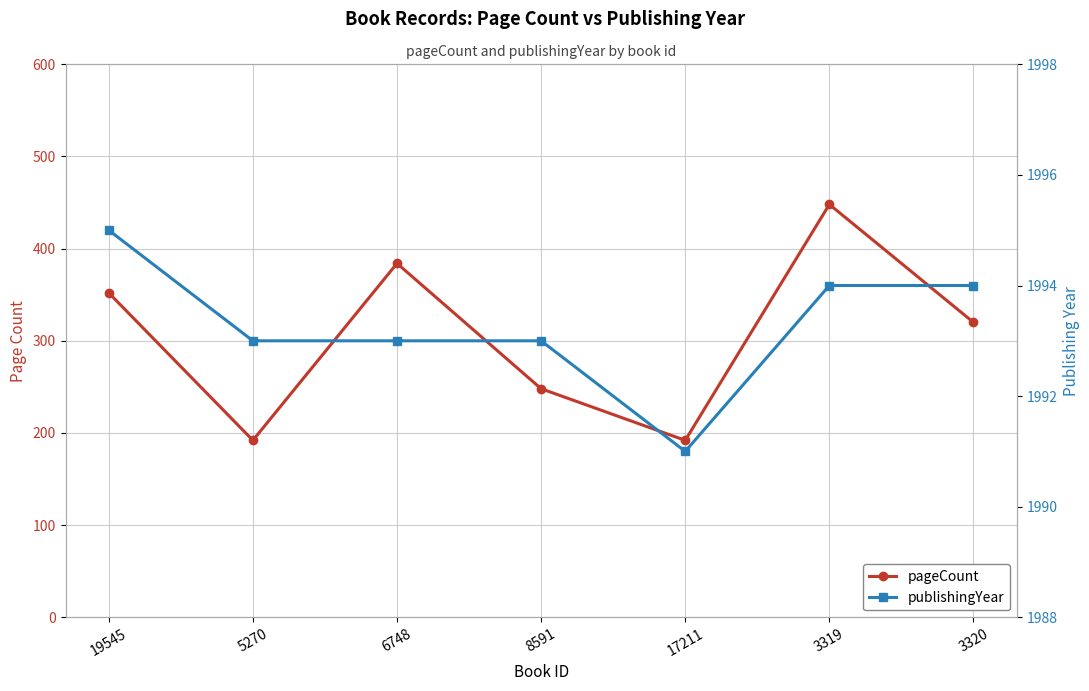

Is it true that pageCount equals 83 at 3320?

False